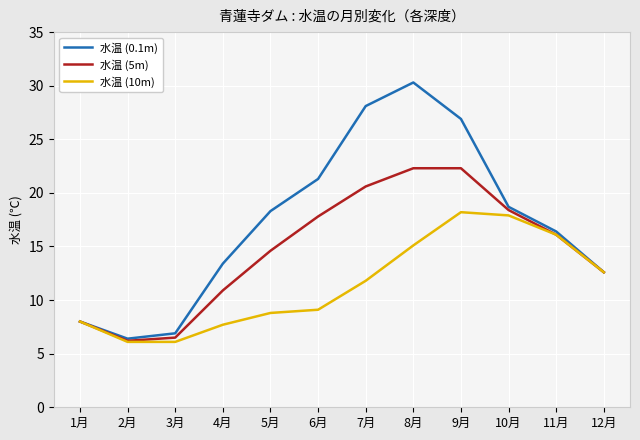

How many categories are shown in the chart?

12